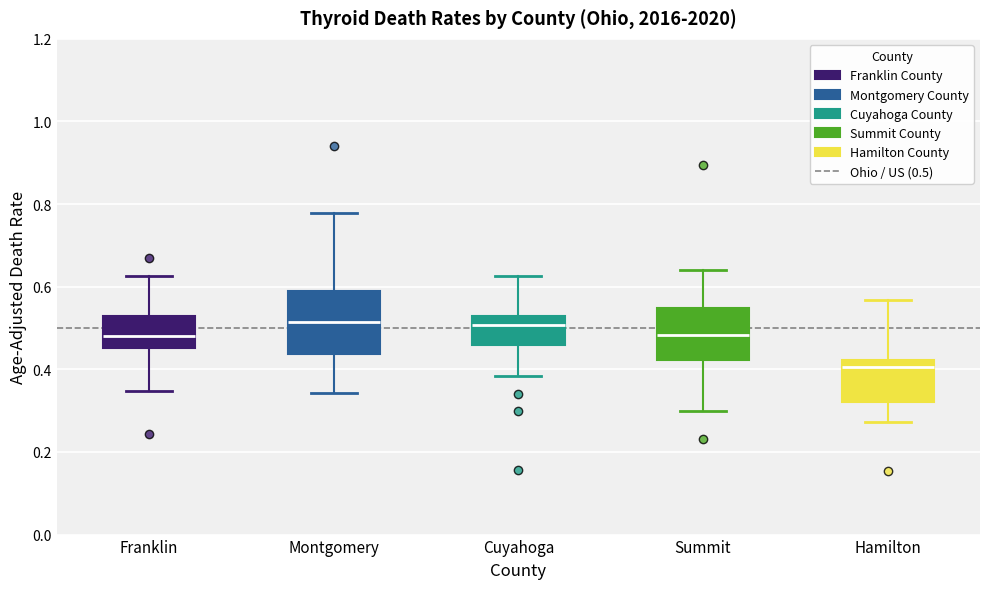

Reading left to right, transcribe this box plot: for each box, give where its median line is, the range the box spans, and where its two whiskers end, as read against the y-axis. The values are not printed on the chart, so give them approximately, as read against the axis.

Franklin: median 0.48, box 0.46 to 0.54, whiskers 0.34 to 0.62
Montgomery: median 0.52, box 0.44 to 0.58, whiskers 0.34 to 0.78
Cuyahoga: median 0.50, box 0.46 to 0.52, whiskers 0.38 to 0.62
Summit: median 0.48, box 0.42 to 0.54, whiskers 0.30 to 0.64
Hamilton: median 0.40, box 0.32 to 0.42, whiskers 0.28 to 0.56